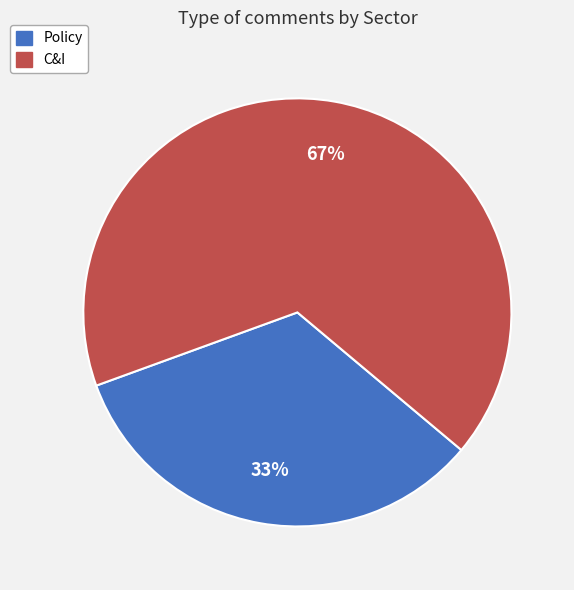

Is there a majority slice in this chart?

Yes